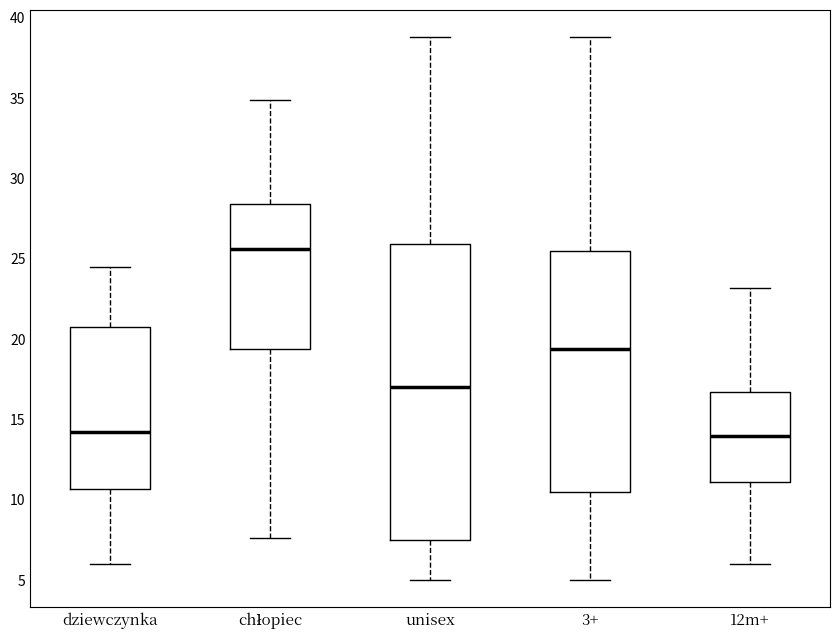

Comparing the boxes themselves (not the whiskers), which one is the tallest?

unisex